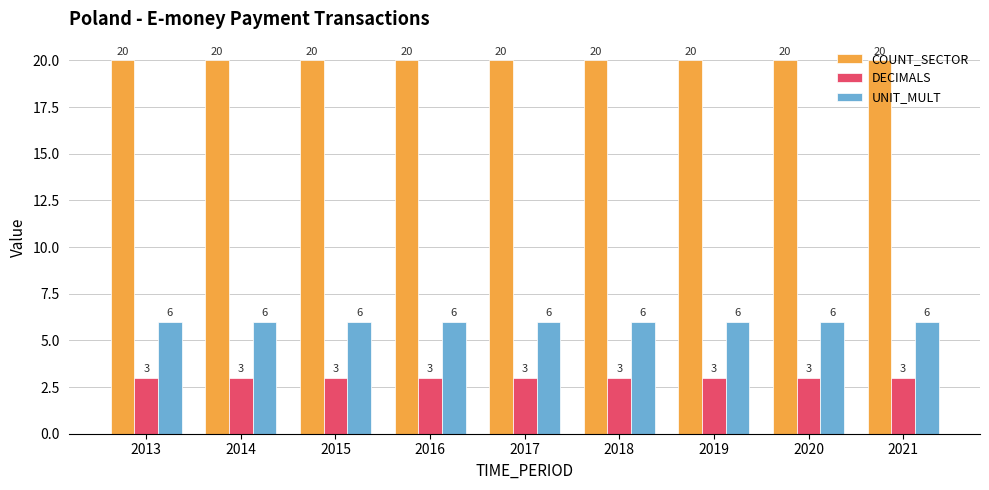

Rank the series by their maximum value, from highest to lowest.

COUNT_SECTOR, UNIT_MULT, DECIMALS